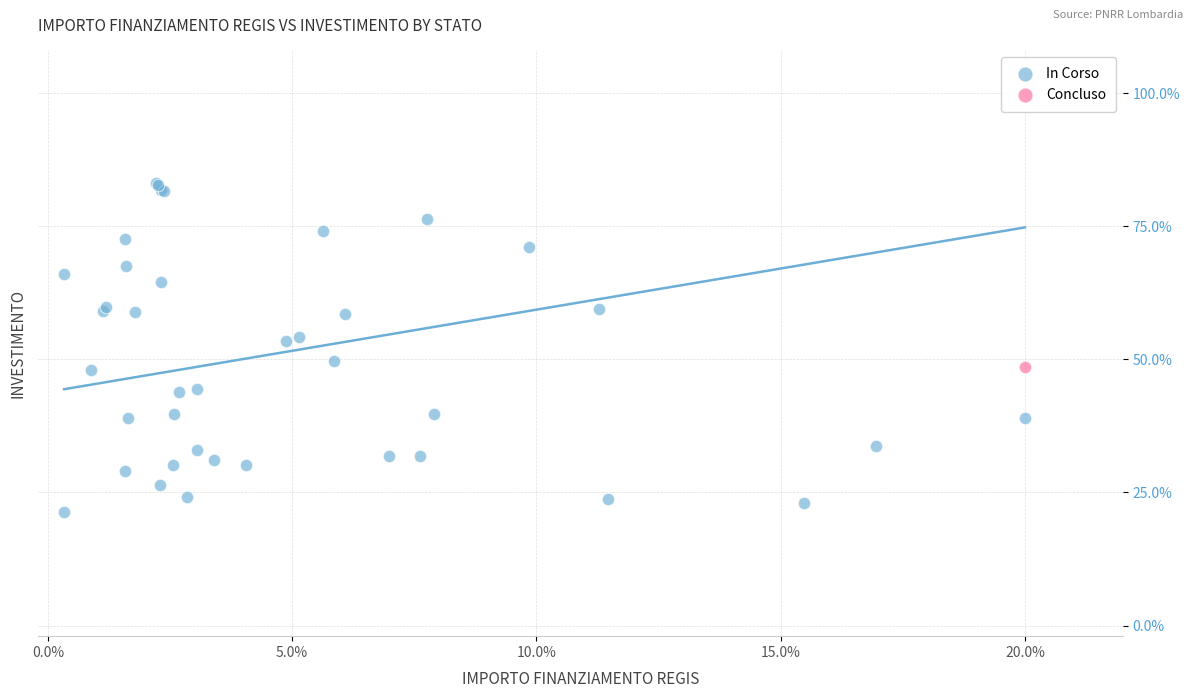

What are all the series names shown in the legend?

In Corso, Concluso